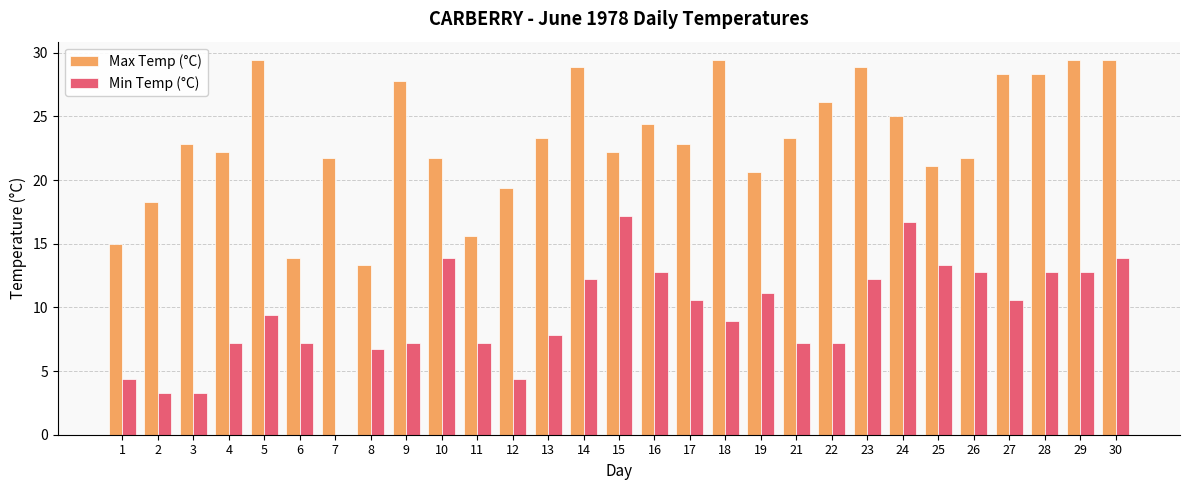

Reading left to right, what are all the values shown in this chart?

Max Temp (°C): 15.0	18.3	22.8	22.2	29.4	13.9	21.7	13.3	27.8	21.7	15.6	19.4	23.3	28.9	22.2	24.4	22.8	29.4	20.6	23.3	26.1	28.9	25.0	21.1	21.7	28.3	28.3	29.4	29.4
Min Temp (°C): 4.4	3.3	3.3	7.2	9.4	7.2	0.0	6.7	7.2	13.9	7.2	4.4	7.8	12.2	17.2	12.8	10.6	8.9	11.1	7.2	7.2	12.2	16.7	13.3	12.8	10.6	12.8	12.8	13.9